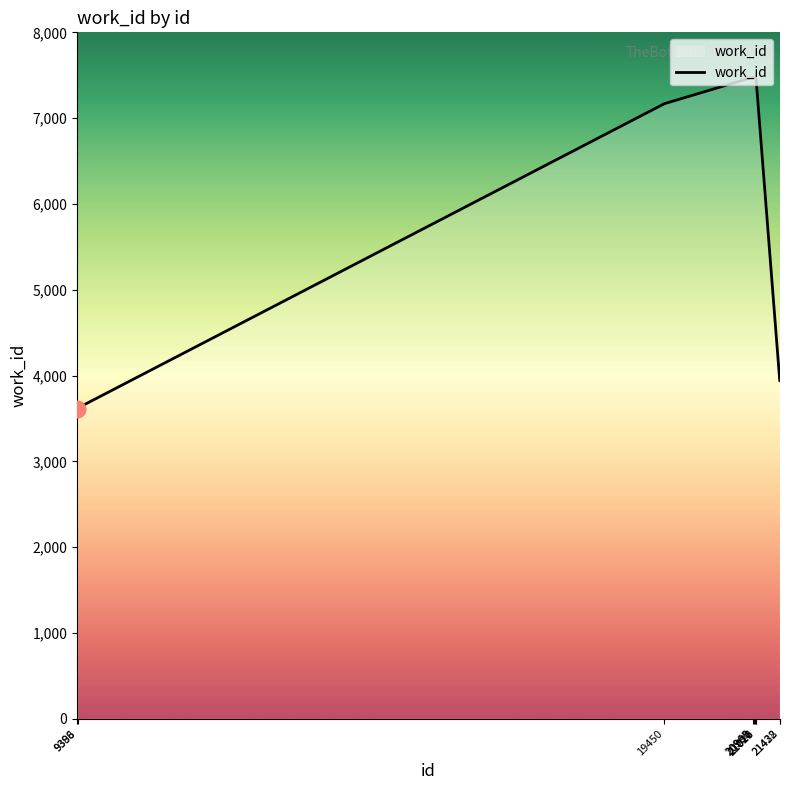

What is the difference between the maximum and minimum values?

3861